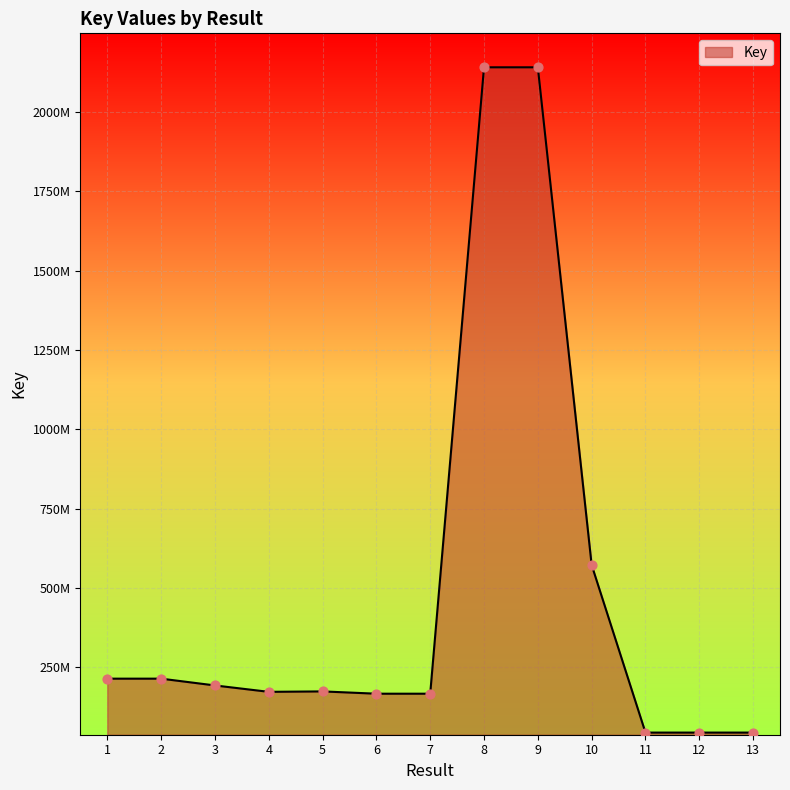

What is the ratio of the value at 6 to the value at 9?

0.1